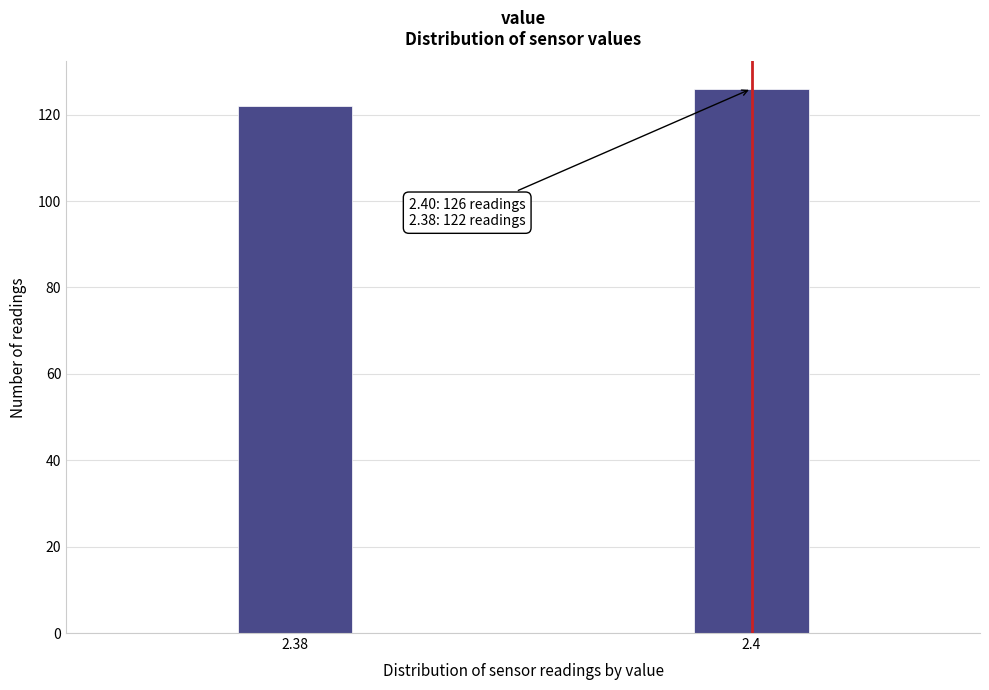

Reading left to right, extract all data points from this chart.

2.38=122	2.4=126